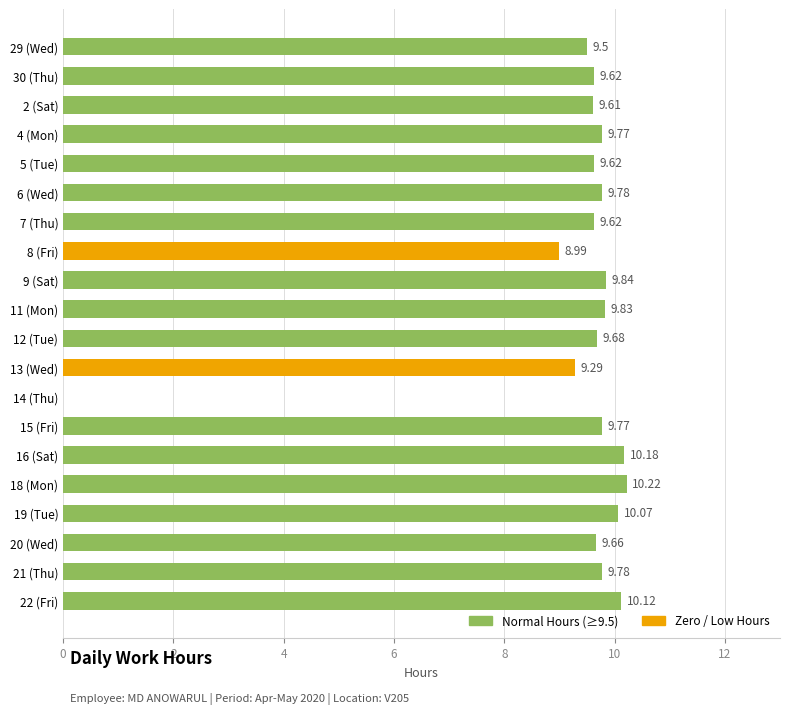

What is the sum of the values at 5 (Tue) and 8 (Fri)?

18.6